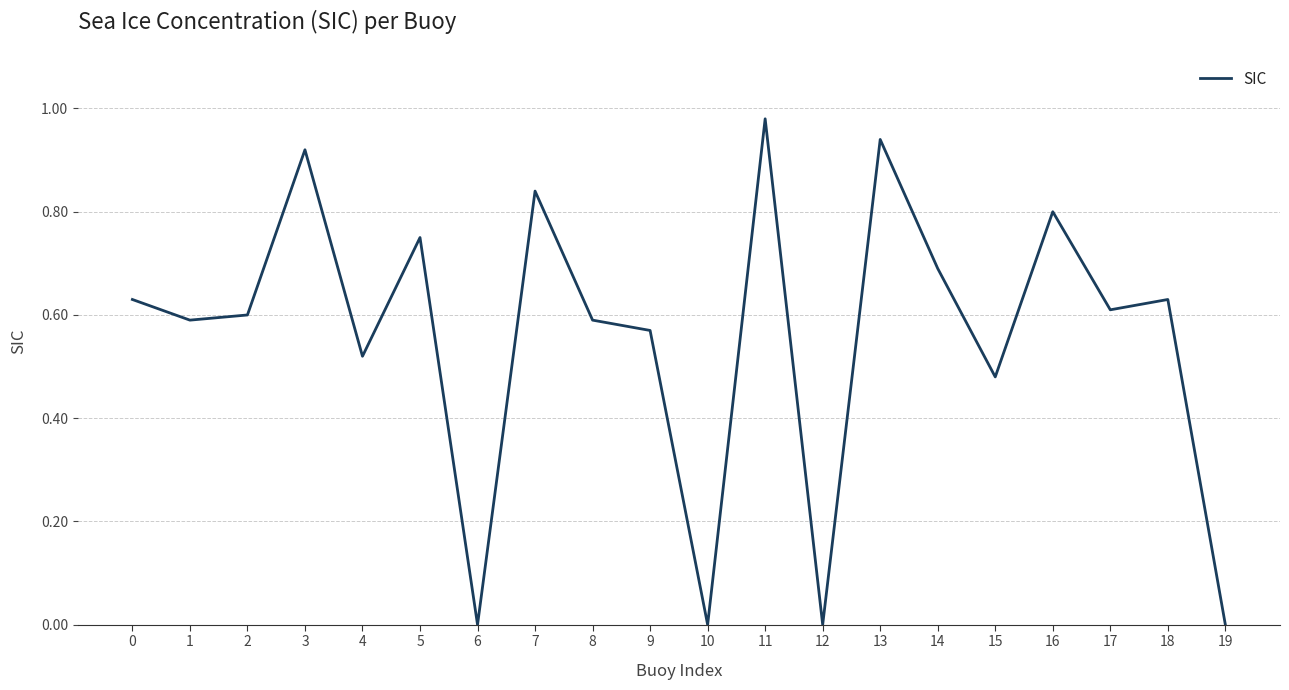

What is the change in value from 9 to 16?

+0.2